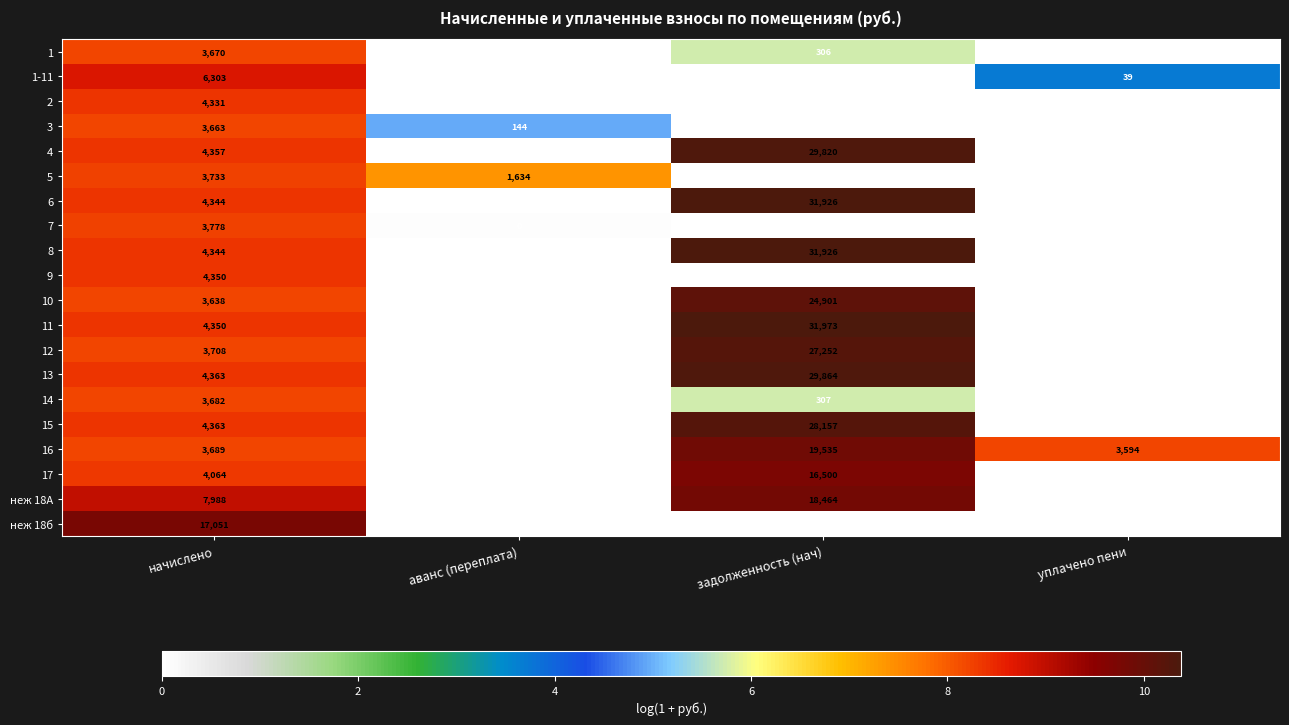

Is it true that 2 equals 4331 at начислено?

True